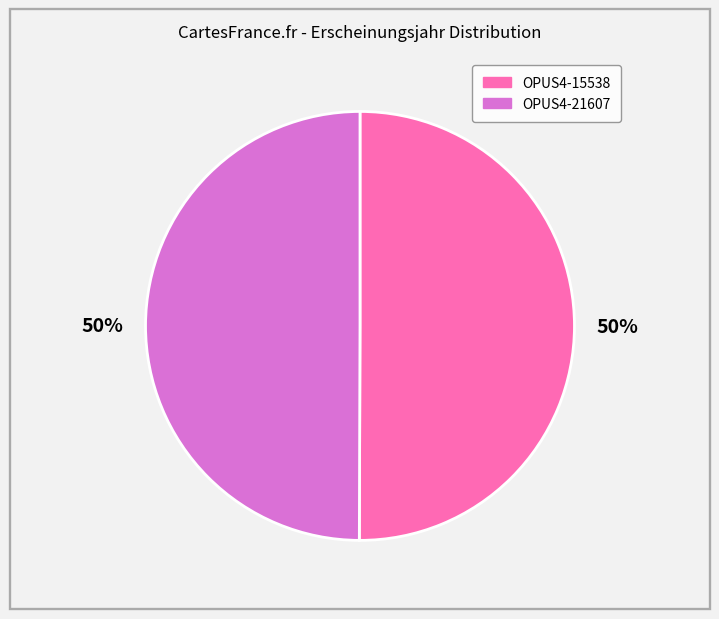

What is the ratio of the value at OPUS4-15538 to the value at OPUS4-21607?

1.0